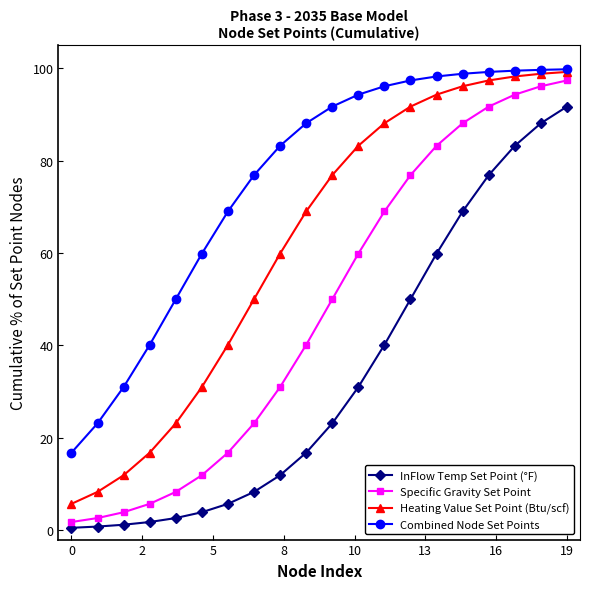

True or false: InFlow Temp Set Point (°F) has more than 2 interior local peaks.

False